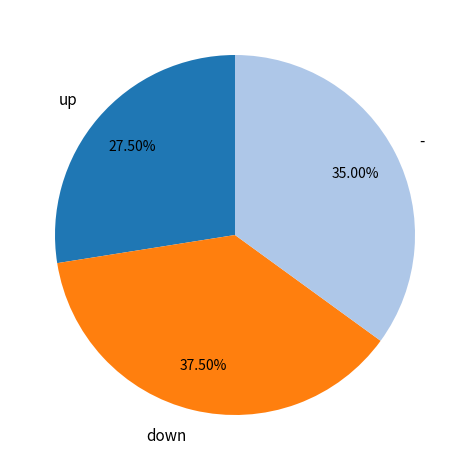

Combined, do down and up account for over 50%?

Yes